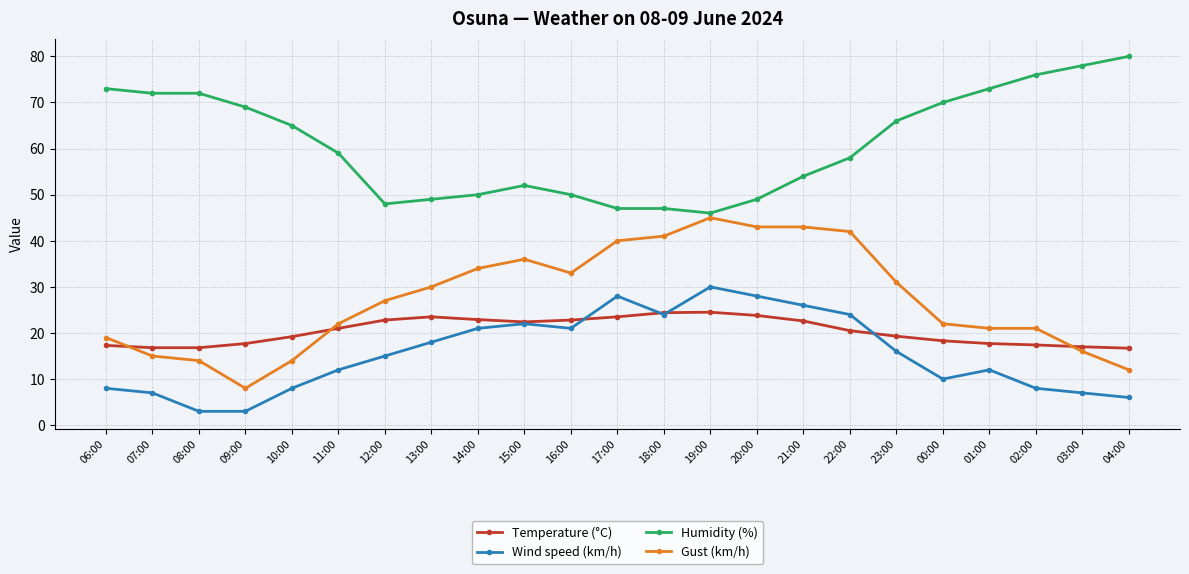

True or false: Humidity (%) has a value of 75.4 at 17:00.

False